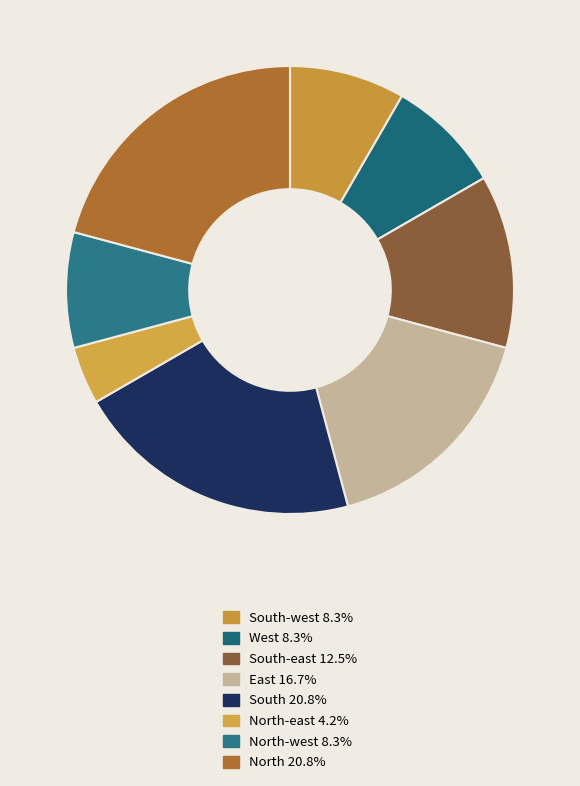

How many slices are in this pie chart?

8